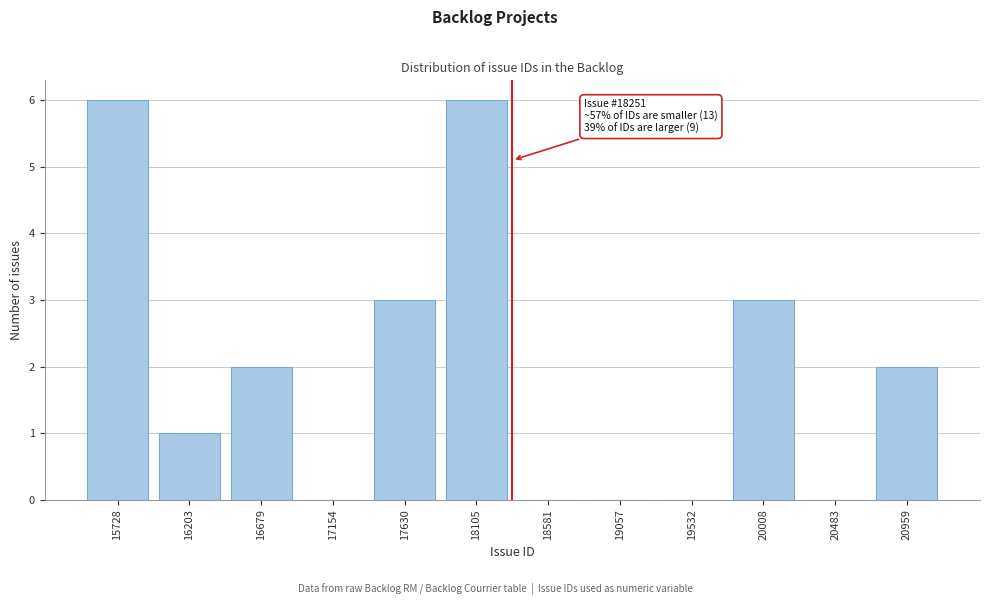

Reading left to right, extract all data points from this chart.

15728=6	16203=1	16679=2	17154=0	17630=3	18105=6	18581=0	19057=0	19532=0	20008=3	20483=0	20959=2